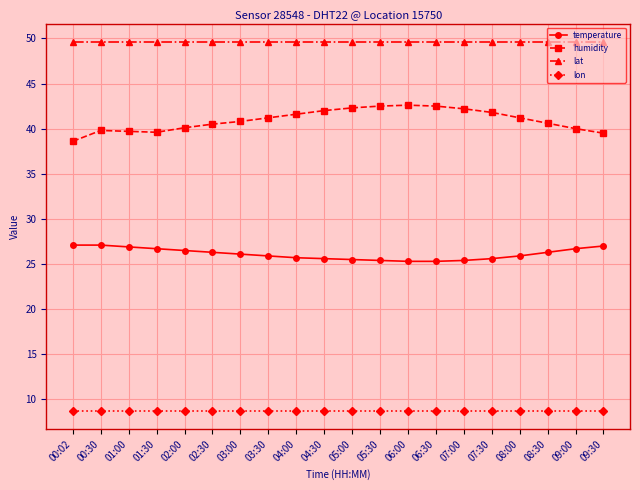

List the series in order of their overall mean, highest first.

lat, humidity, temperature, lon